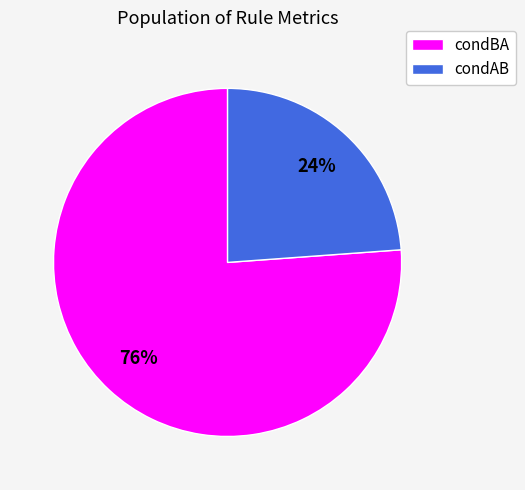

Does any single category account for the majority?

Yes